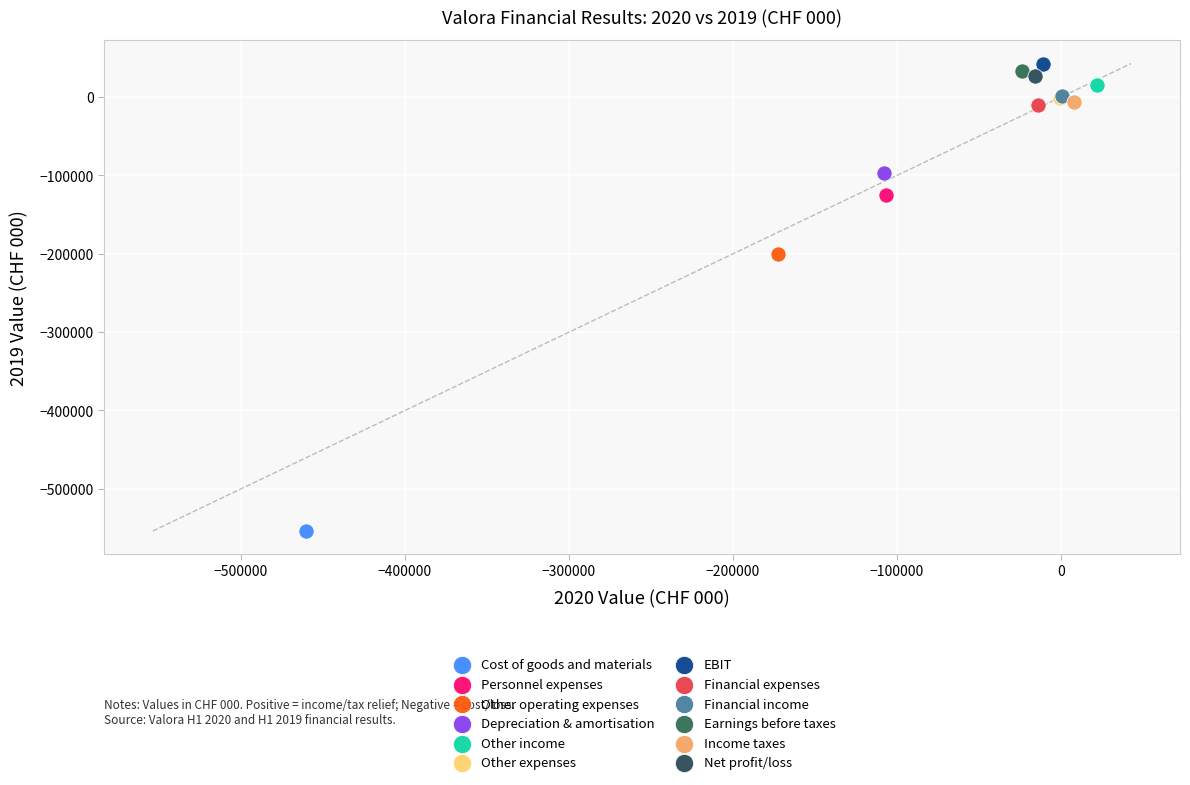

Which series contains the lowest Y value?

Cost of goods and materials